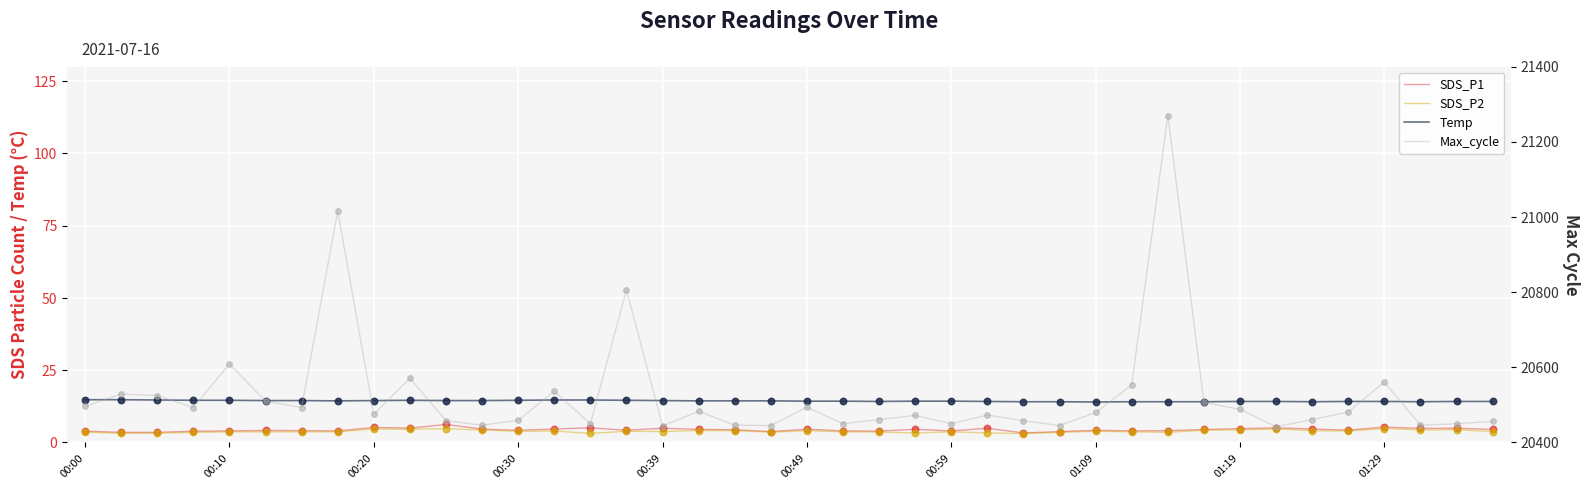

Which series has the largest total across all categories?

Max_cycle